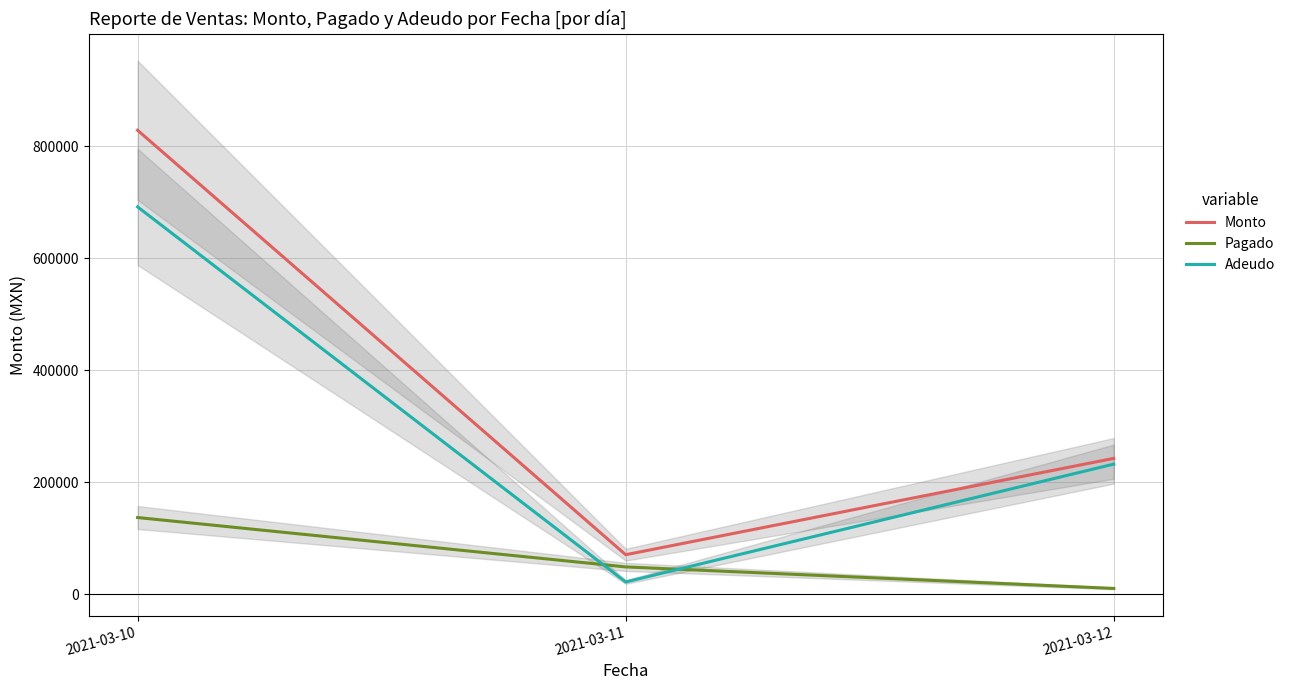

True or false: Adeudo has a value of 184161 at 2021-03-10.

False